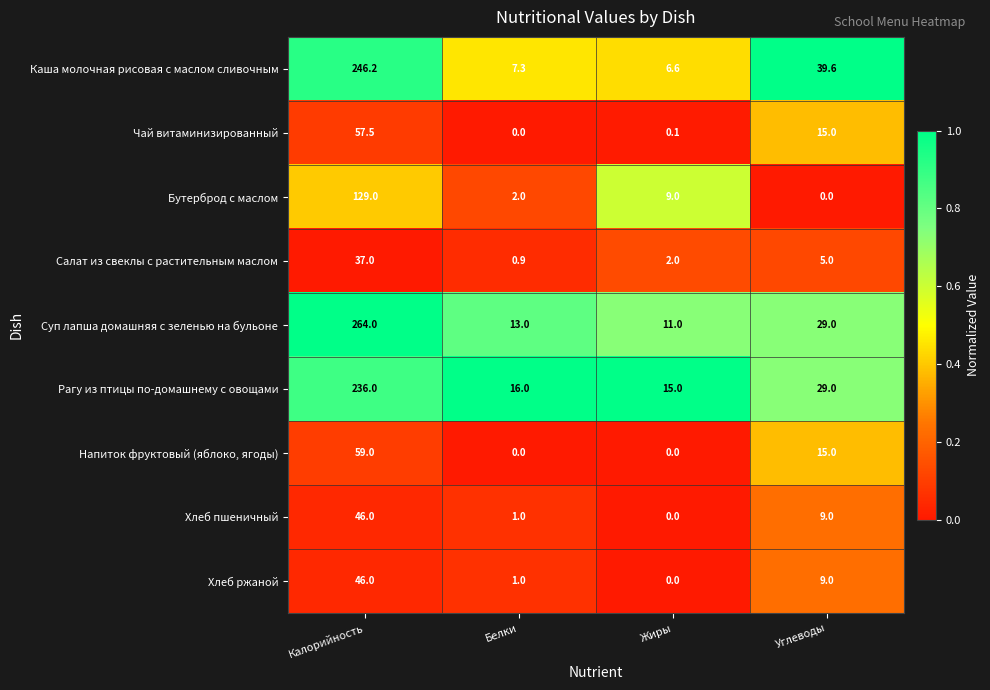

What is the maximum value for Чай витаминизированный?

57.5